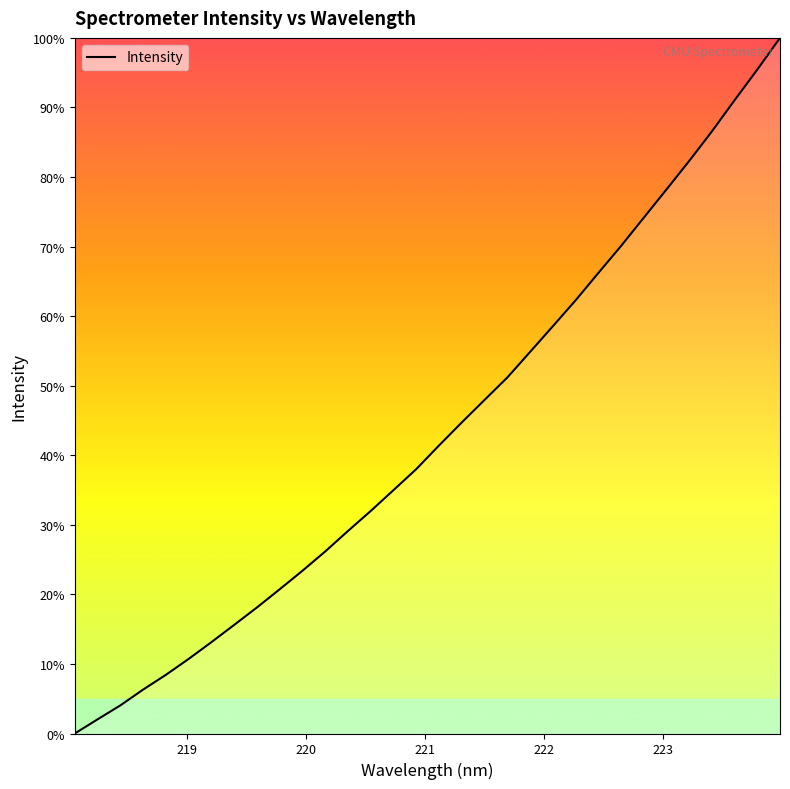

What is the difference between the maximum and minimum values?

100.0